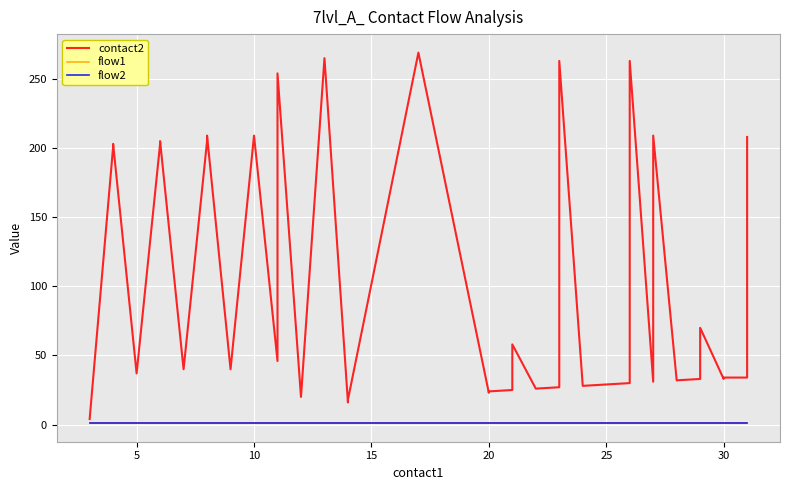

What is the average value of the flow2 series?

1